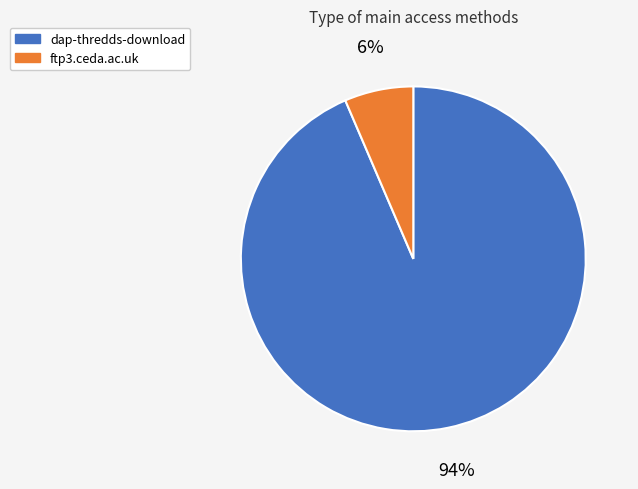

What is the majority slice?

dap-thredds-download